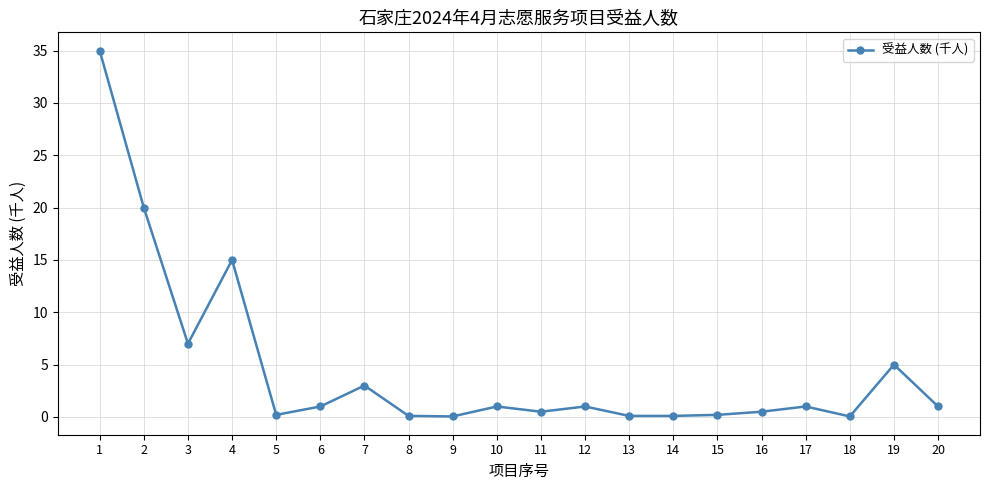

Approximately how many times larger is the value at 1 compared to 12?

35.0